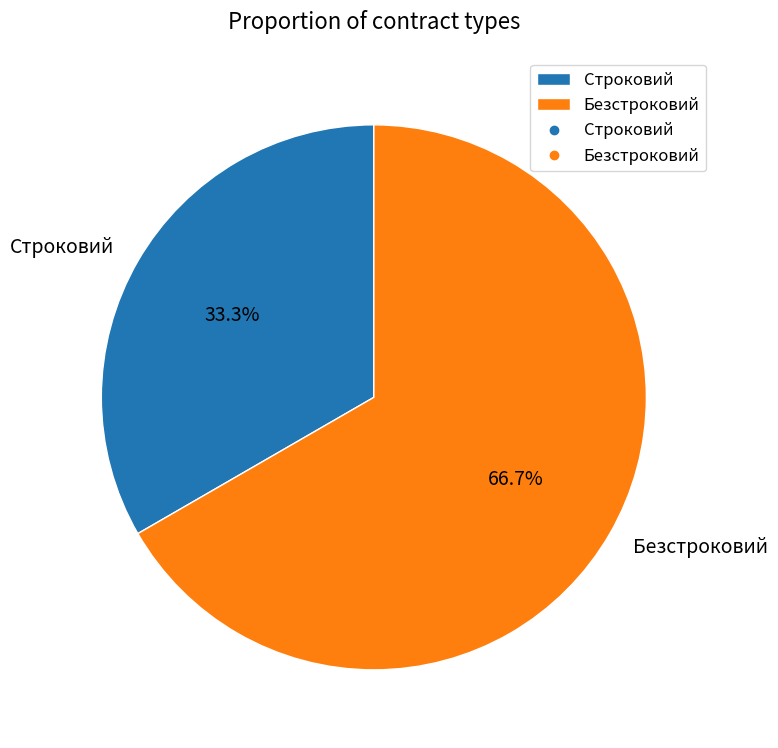

What is the ratio of the value at Строковий to the value at Безстроковий?

0.5